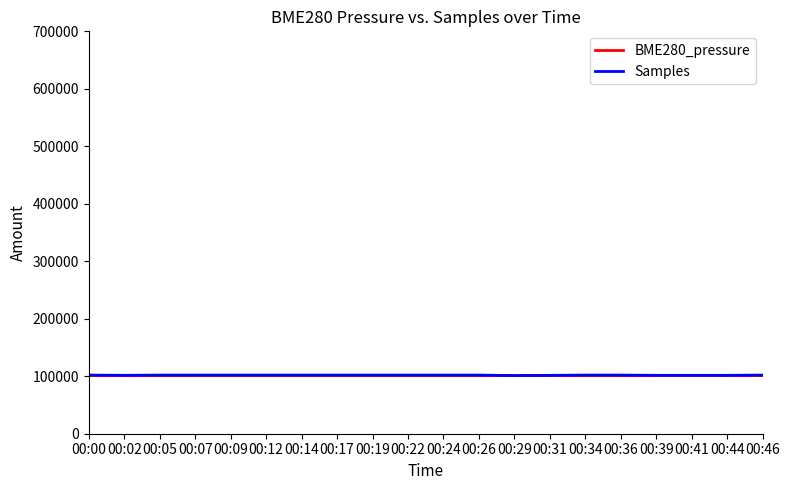

What is the total value across all series at 00:02?

202645.9